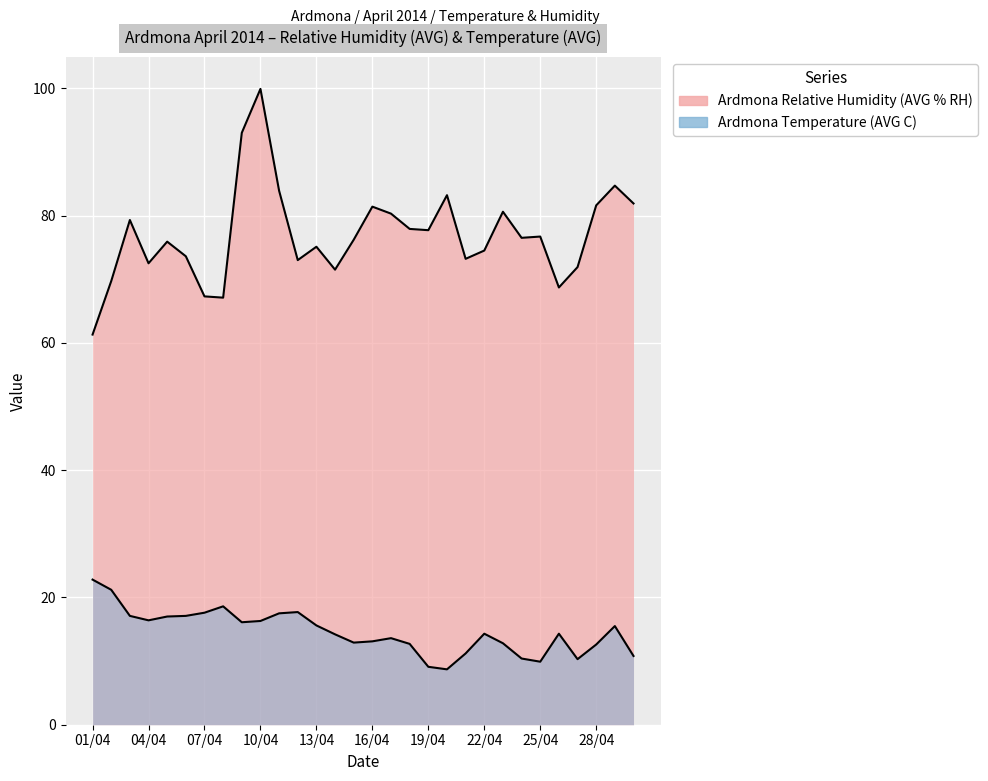

Rank the categories by Ardmona Relative Humidity (AVG % RH) value from lowest to highest.

01/04, 08/04, 07/04, 26/04, 02/04, 14/04, 27/04, 04/04, 12/04, 21/04, 06/04, 22/04, 13/04, 05/04, 15/04, 24/04, 25/04, 19/04, 18/04, 03/04, 17/04, 23/04, 16/04, 28/04, 30/04, 20/04, 11/04, 29/04, 09/04, 10/04